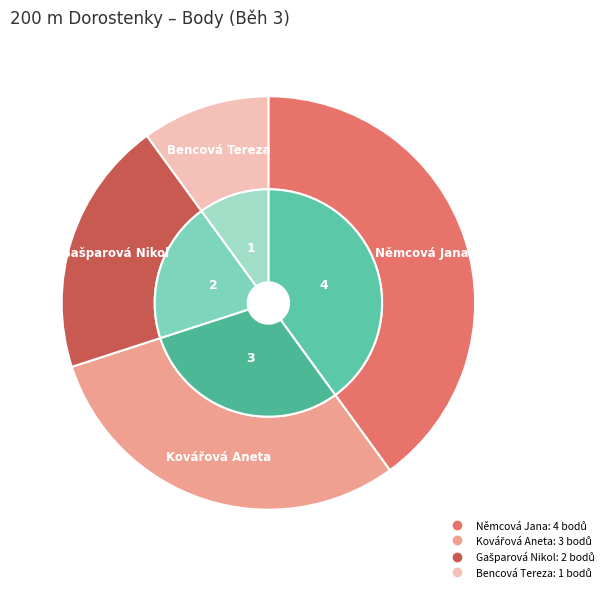

Which category has the smallest portion of the pie?

Bencová Tereza